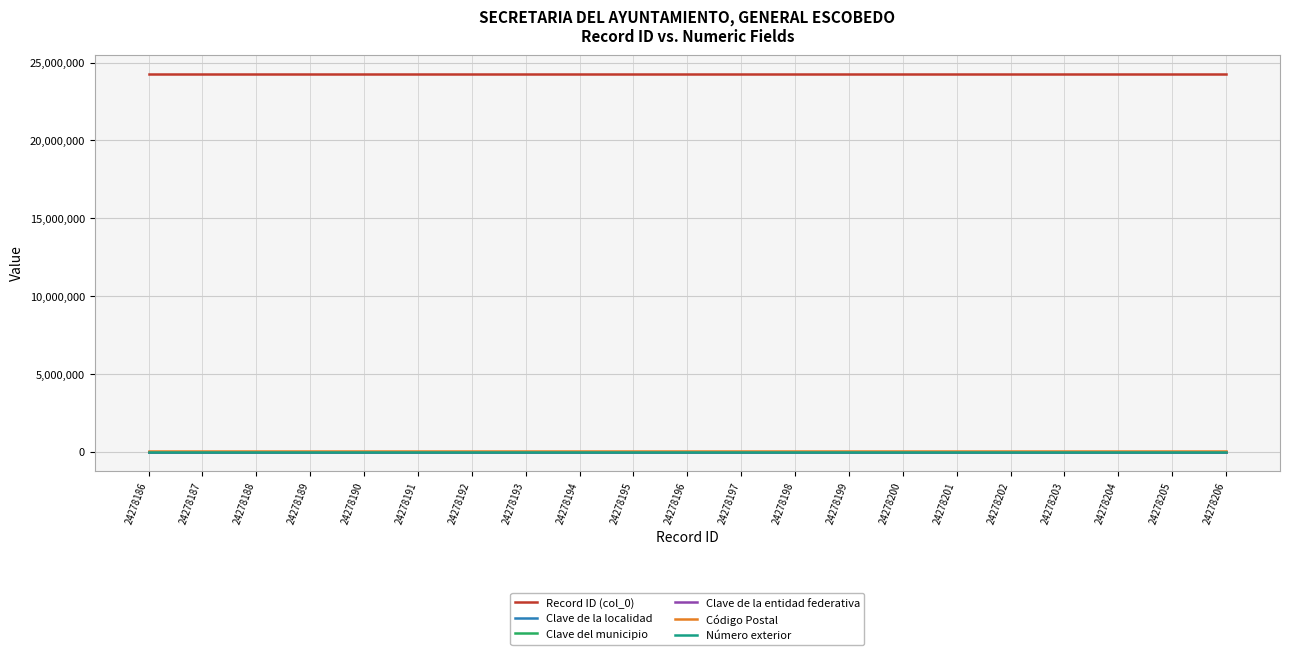

Is this an area chart (filled region under the line)?

No